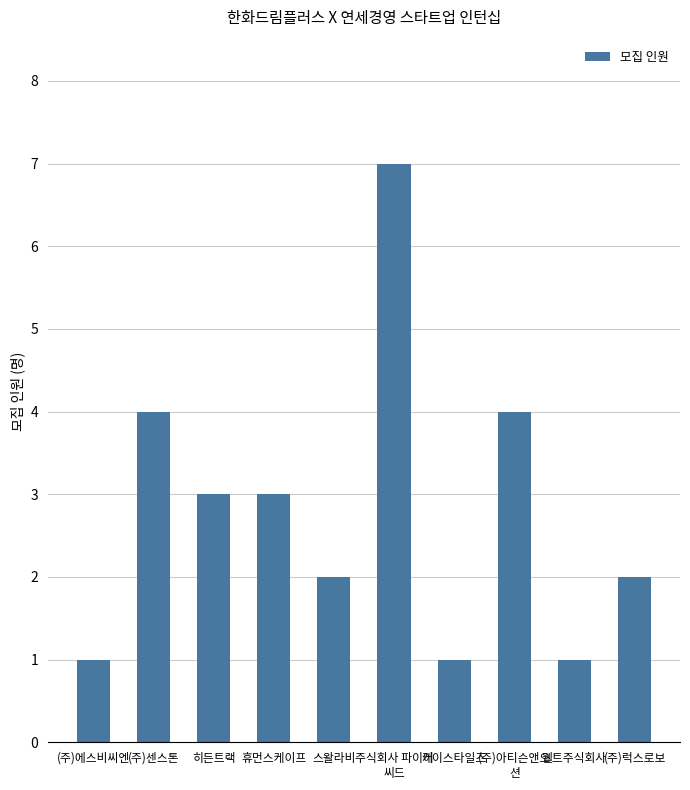

What is the approximate value at 휴먼스케이프?

3